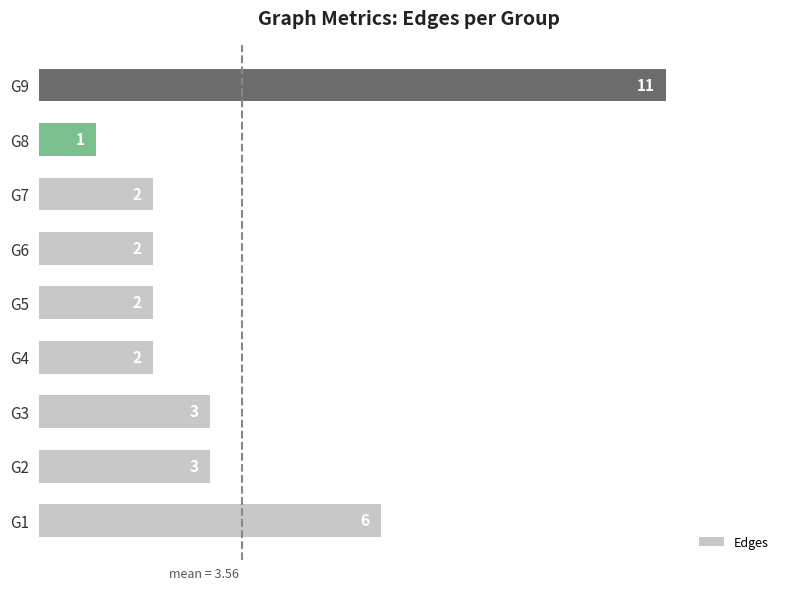

What is the sum of the values at G7 and G6?

4